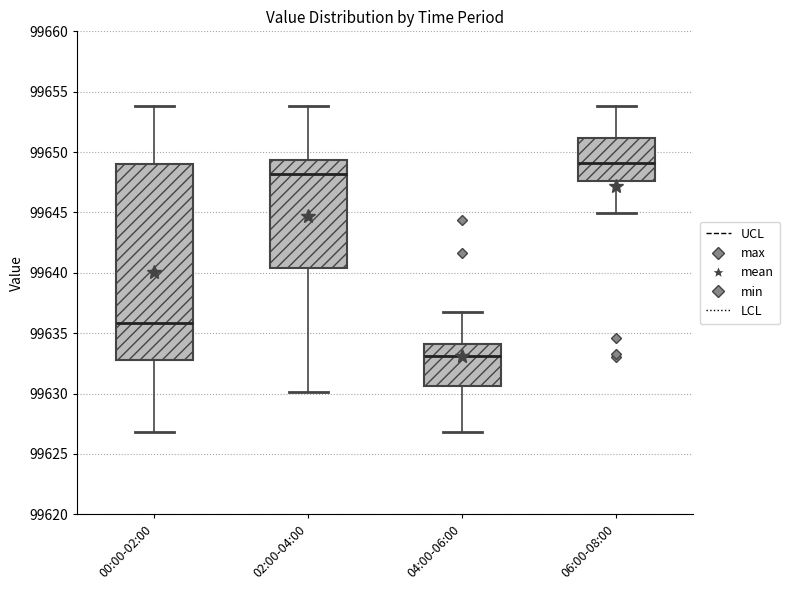

Reading left to right, read every box against the y-axis: the position of its median line, the range the box covers, and the ends of its whiskers. The values are not printed on the chart, so give them approximately, as read against the axis.

00:00-02:00: median 99636.0, box 99633.0 to 99649.0, whiskers 99627.0 to 99654.0
02:00-04:00: median 99648.0, box 99640.5 to 99649.5, whiskers 99630.0 to 99654.0
04:00-06:00: median 99633.0, box 99630.5 to 99634.0, whiskers 99627.0 to 99636.5
06:00-08:00: median 99649.0, box 99647.5 to 99651.0, whiskers 99645.0 to 99654.0